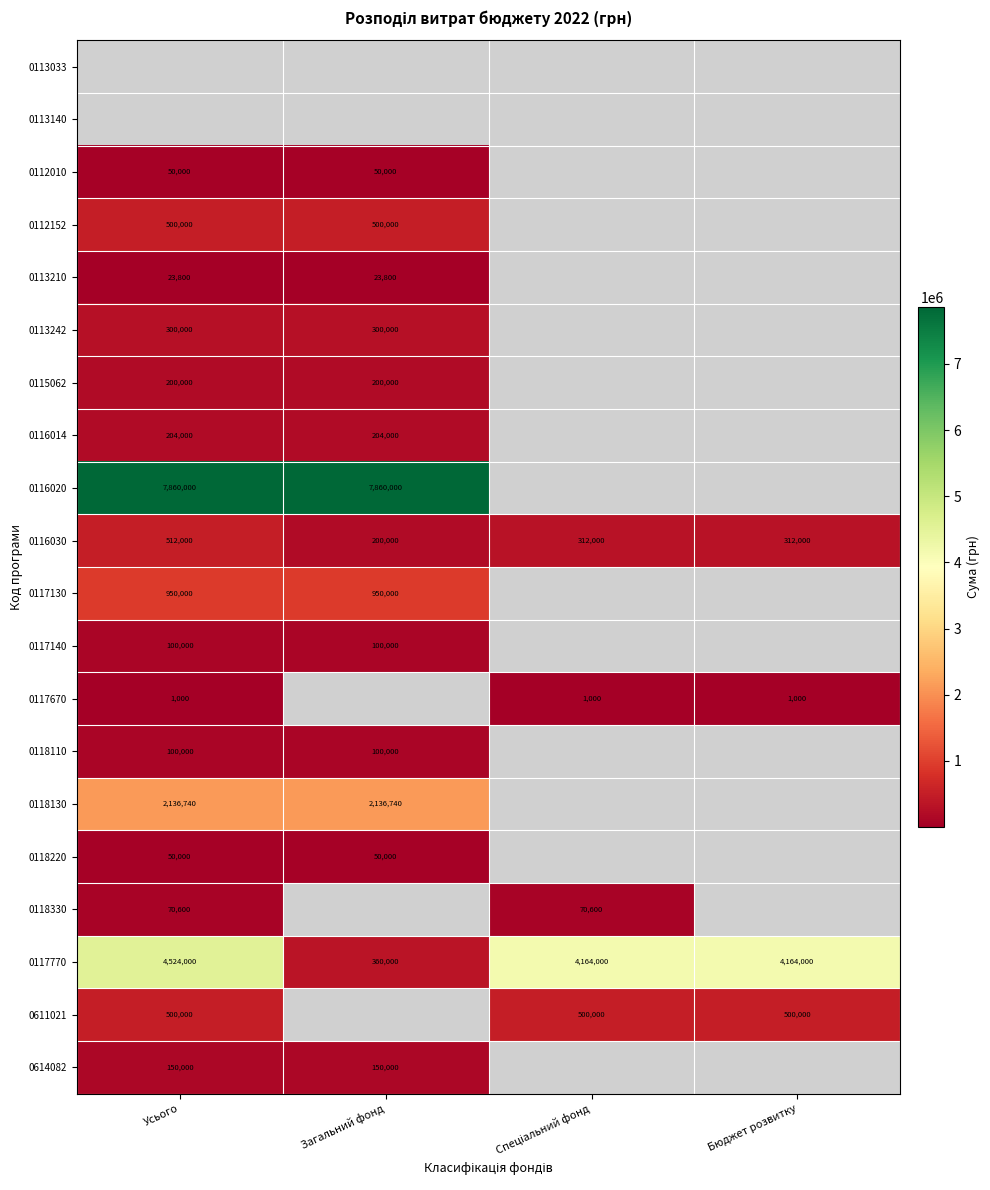

True or false: 0116030 has a value of 512000 at Усього.

True